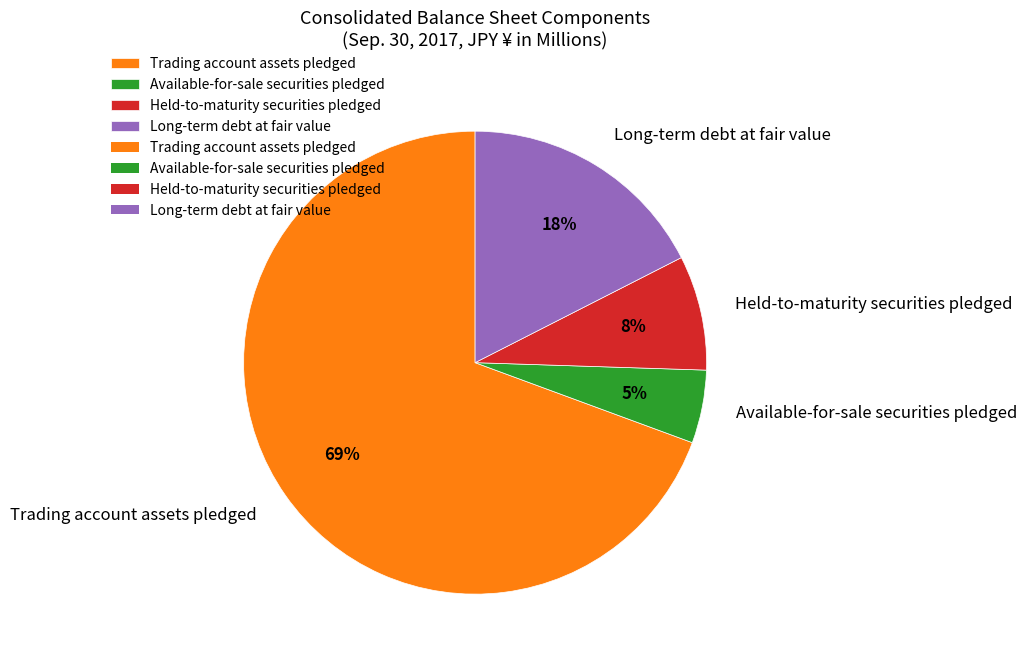

Count the number of slices in the pie.

4